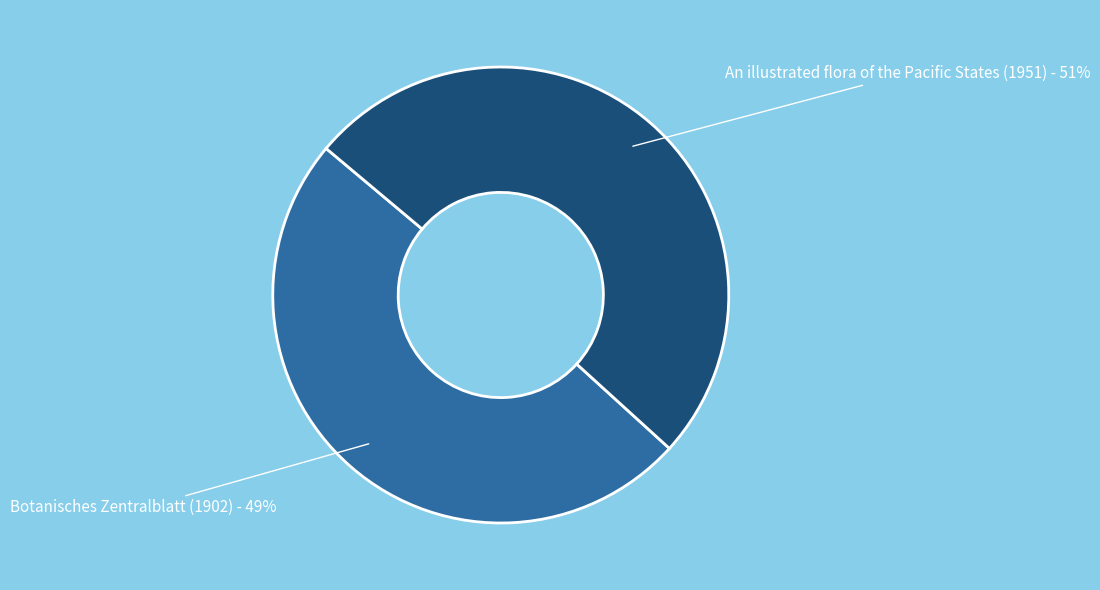

How many segments does this pie chart have?

2